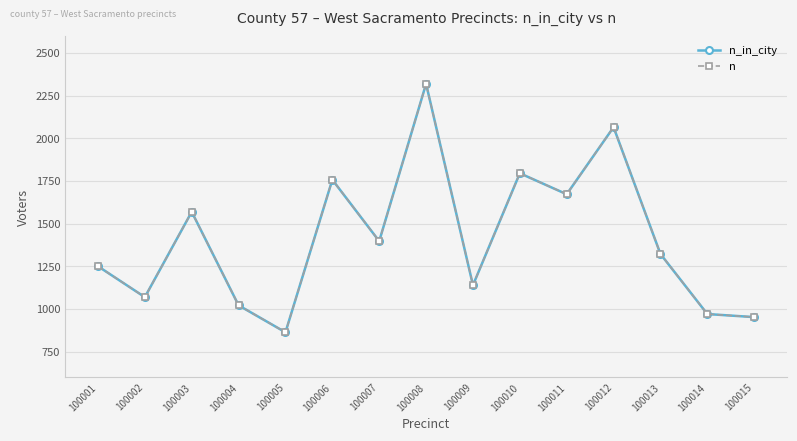

Does the chart have visible grid lines?

Yes